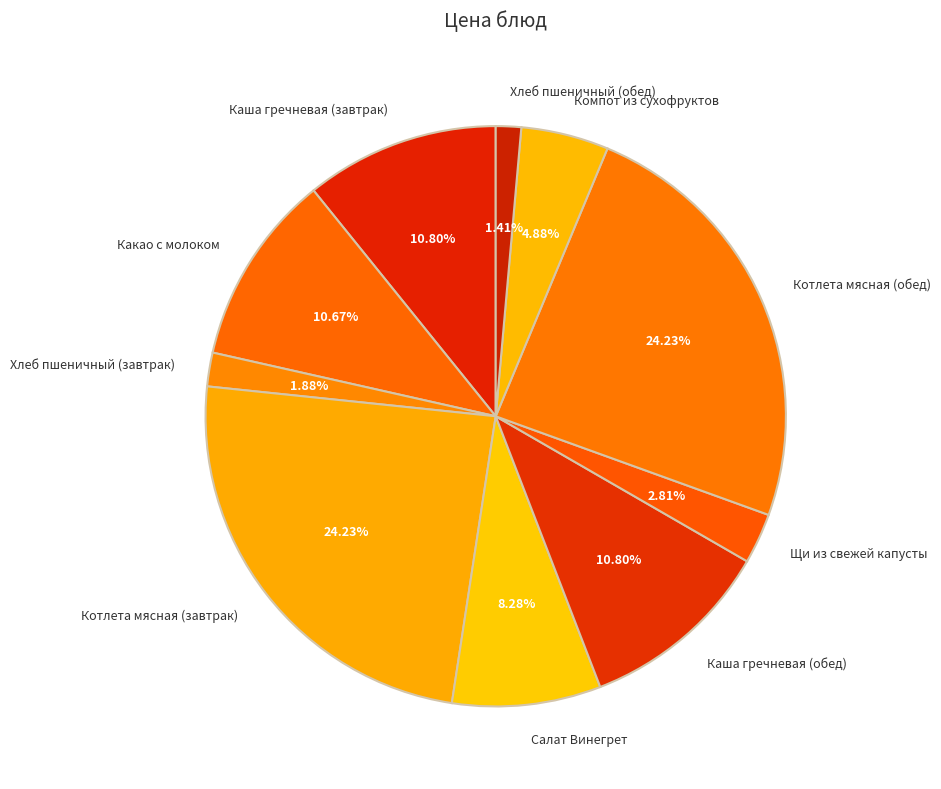

How many segments does this pie chart have?

10